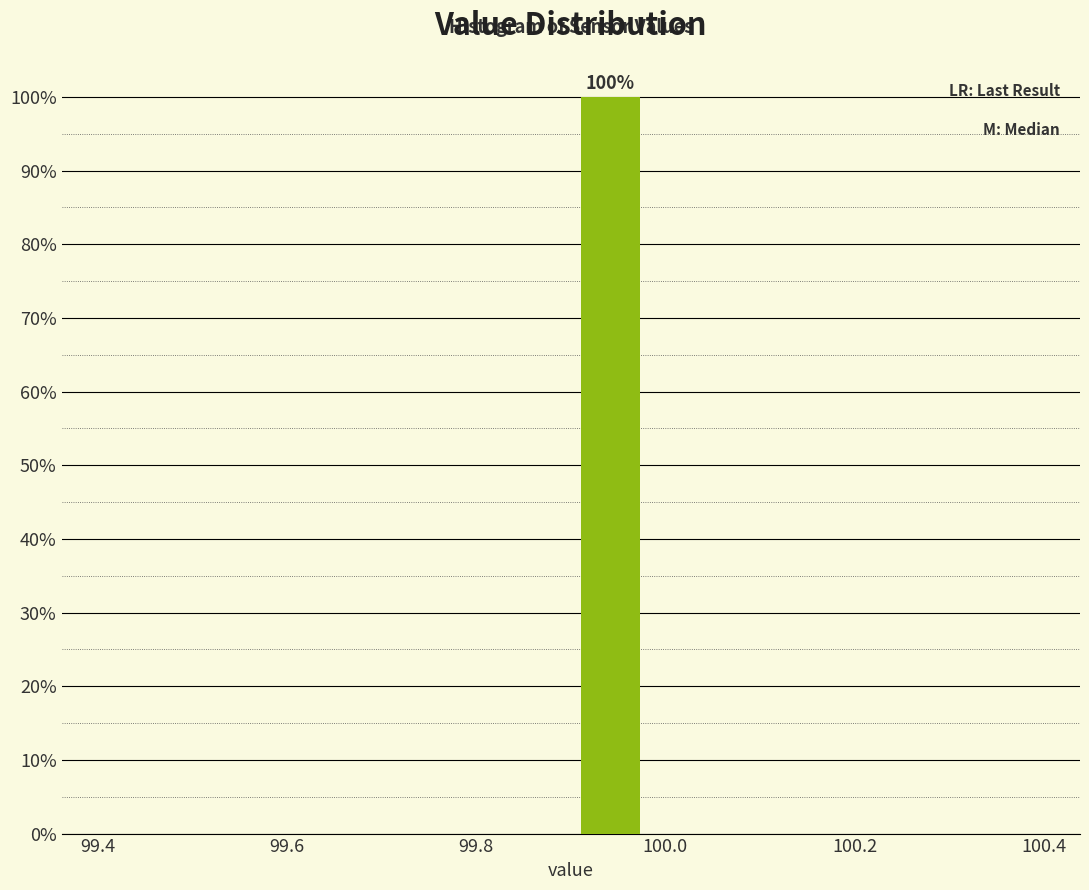

Which range on the x-axis has the tallest bar?

99.90 to 99.98